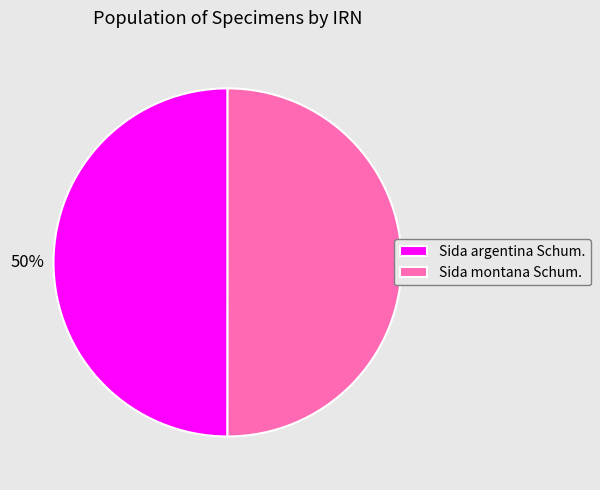

How many slices are in this pie chart?

2